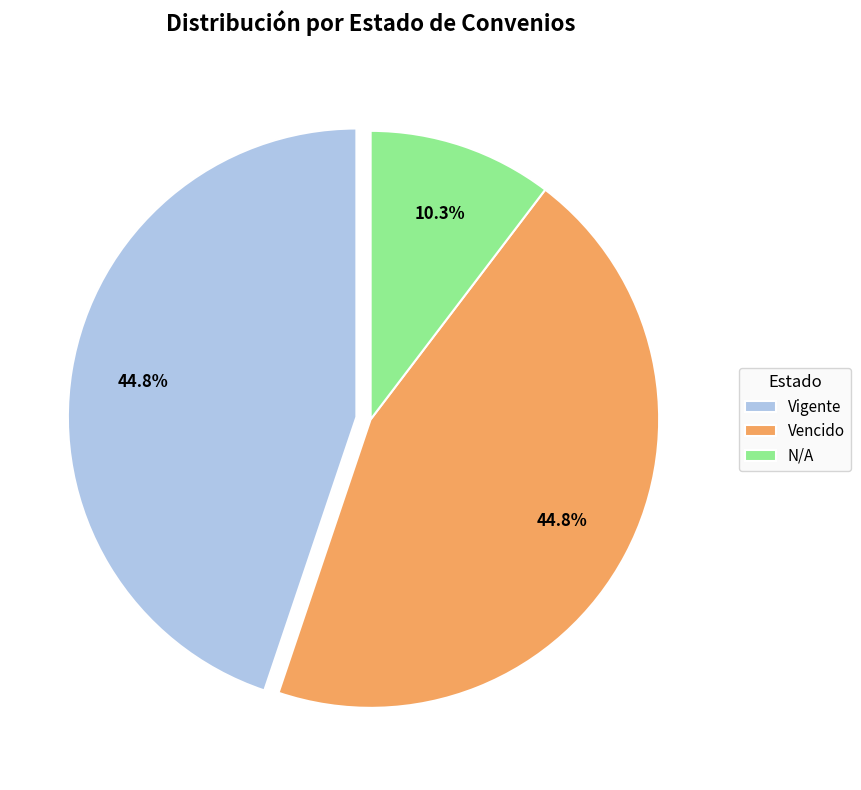

True or false: Vencido accounts for 51% of the total.

False